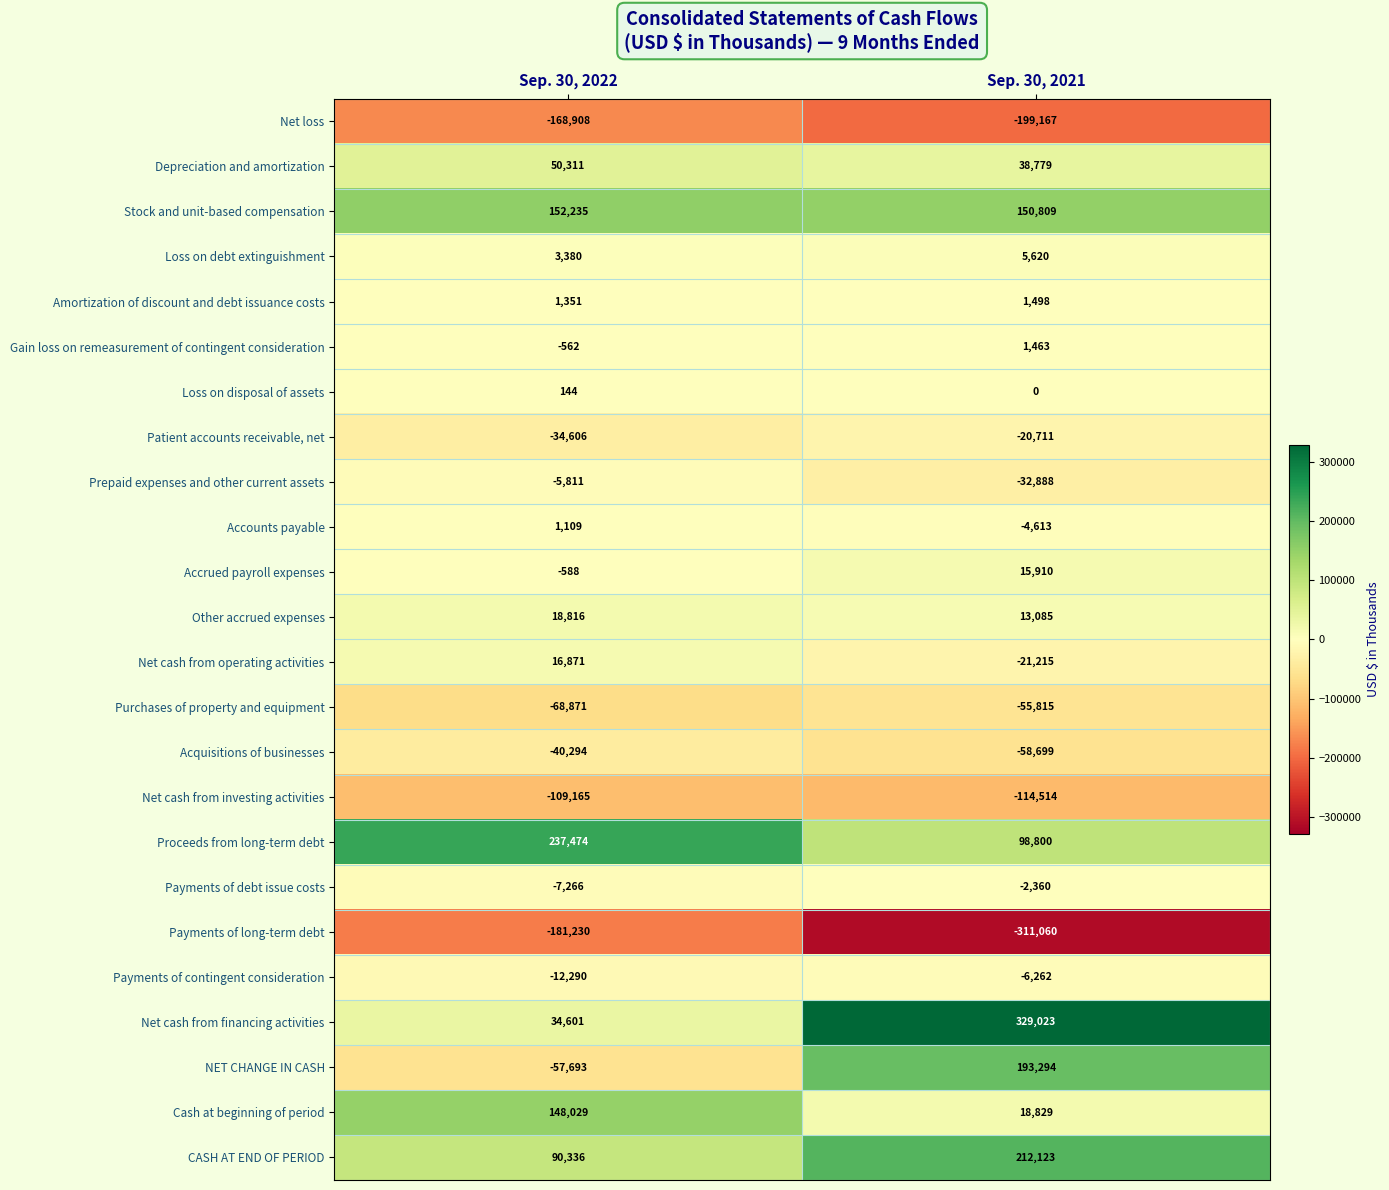

What is the approximate value of Amortization of discount and debt issuance costs at Sep. 30, 2021, to the nearest 10?

1500